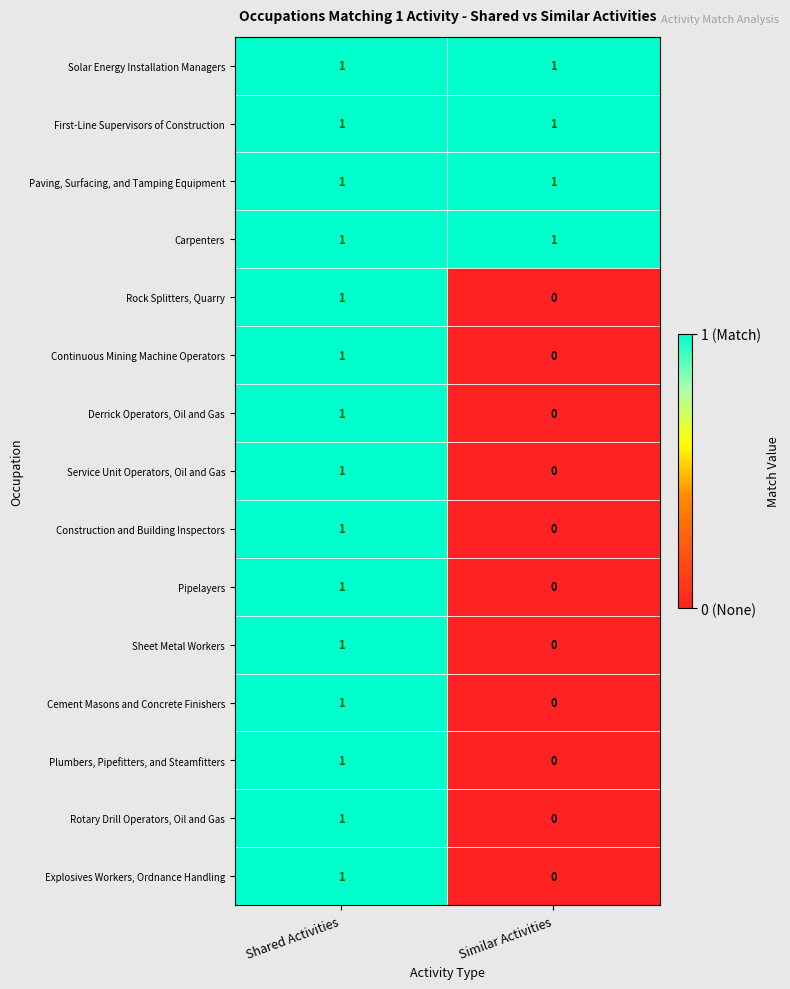

Reading right to left, list all the values displayed in this chart.

Solar Energy Installation Managers: Similar Activities=1	Shared Activities=1
First-Line Supervisors of Construction: Similar Activities=1	Shared Activities=1
Paving, Surfacing, and Tamping Equipment: Similar Activities=1	Shared Activities=1
Carpenters: Similar Activities=1	Shared Activities=1
Rock Splitters, Quarry: Similar Activities=0	Shared Activities=1
Continuous Mining Machine Operators: Similar Activities=0	Shared Activities=1
Derrick Operators, Oil and Gas: Similar Activities=0	Shared Activities=1
Service Unit Operators, Oil and Gas: Similar Activities=0	Shared Activities=1
Construction and Building Inspectors: Similar Activities=0	Shared Activities=1
Pipelayers: Similar Activities=0	Shared Activities=1
Sheet Metal Workers: Similar Activities=0	Shared Activities=1
Cement Masons and Concrete Finishers: Similar Activities=0	Shared Activities=1
Plumbers, Pipefitters, and Steamfitters: Similar Activities=0	Shared Activities=1
Rotary Drill Operators, Oil and Gas: Similar Activities=0	Shared Activities=1
Explosives Workers, Ordnance Handling: Similar Activities=0	Shared Activities=1